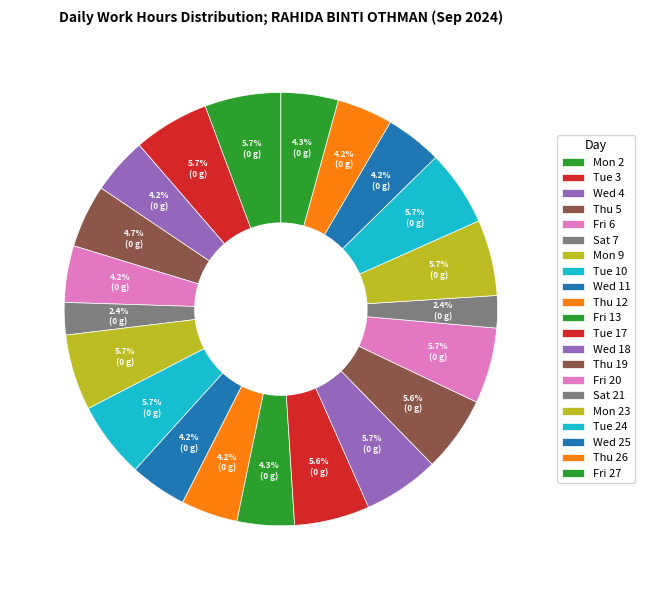

Which slice is the largest?

Tue 10